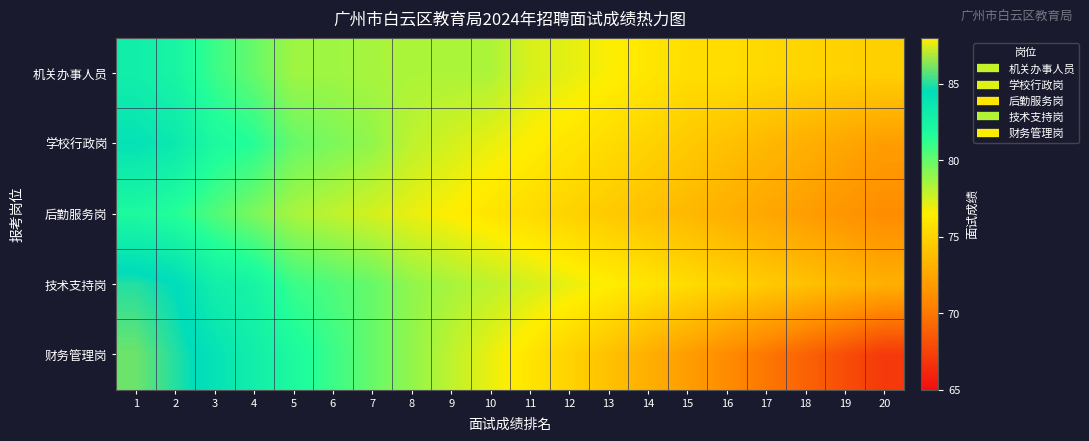

Which category has the highest value across all series?

1